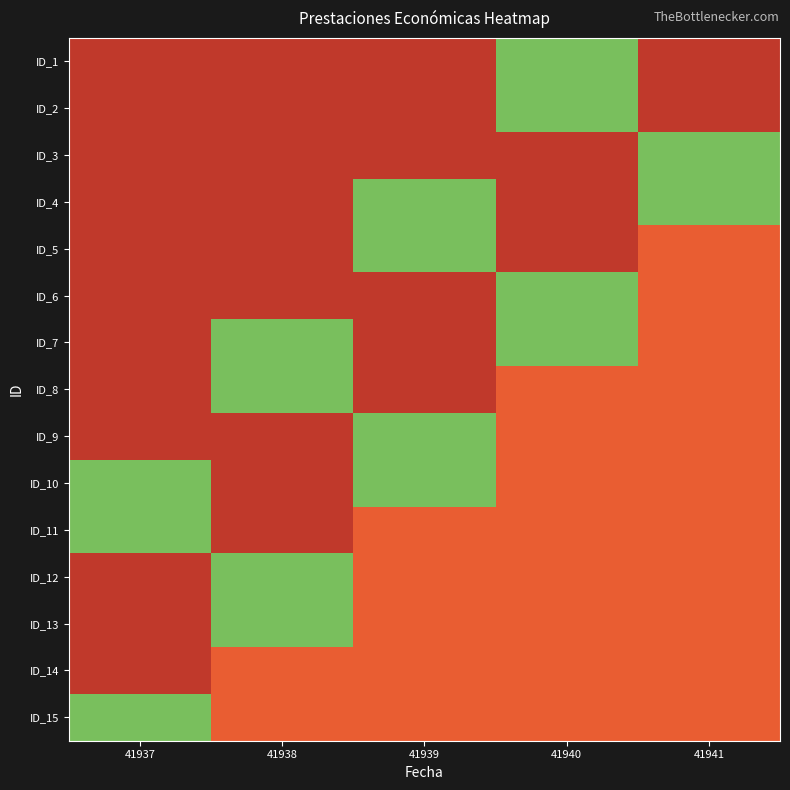

At which category is the sum across all series the highest?

41940